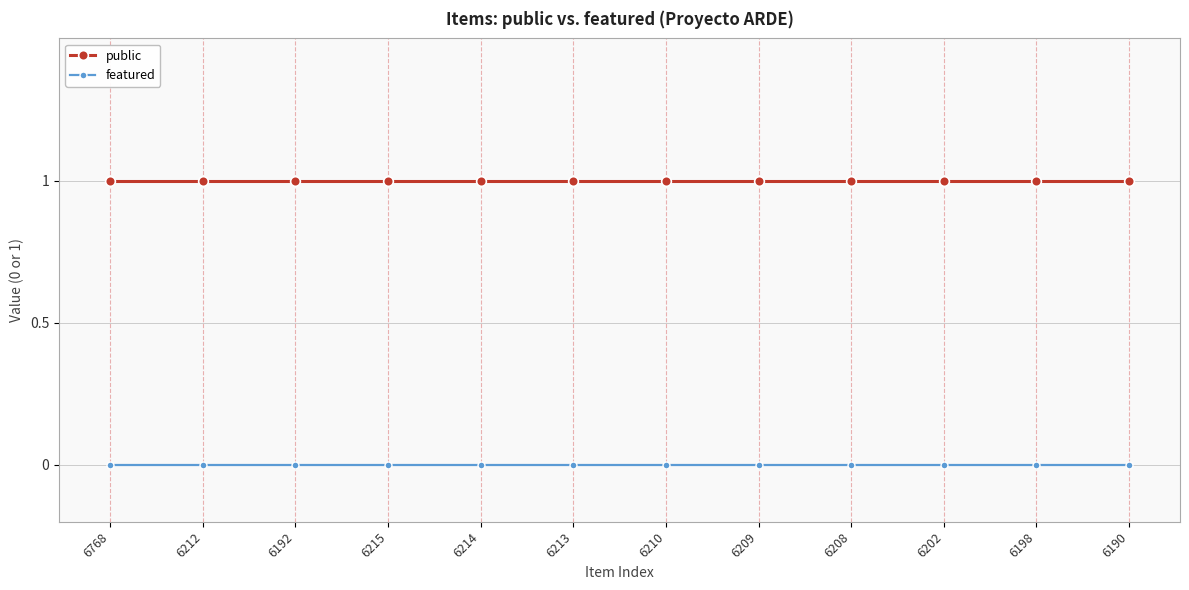

At 6198, list the series in order from smallest to largest.

featured, public